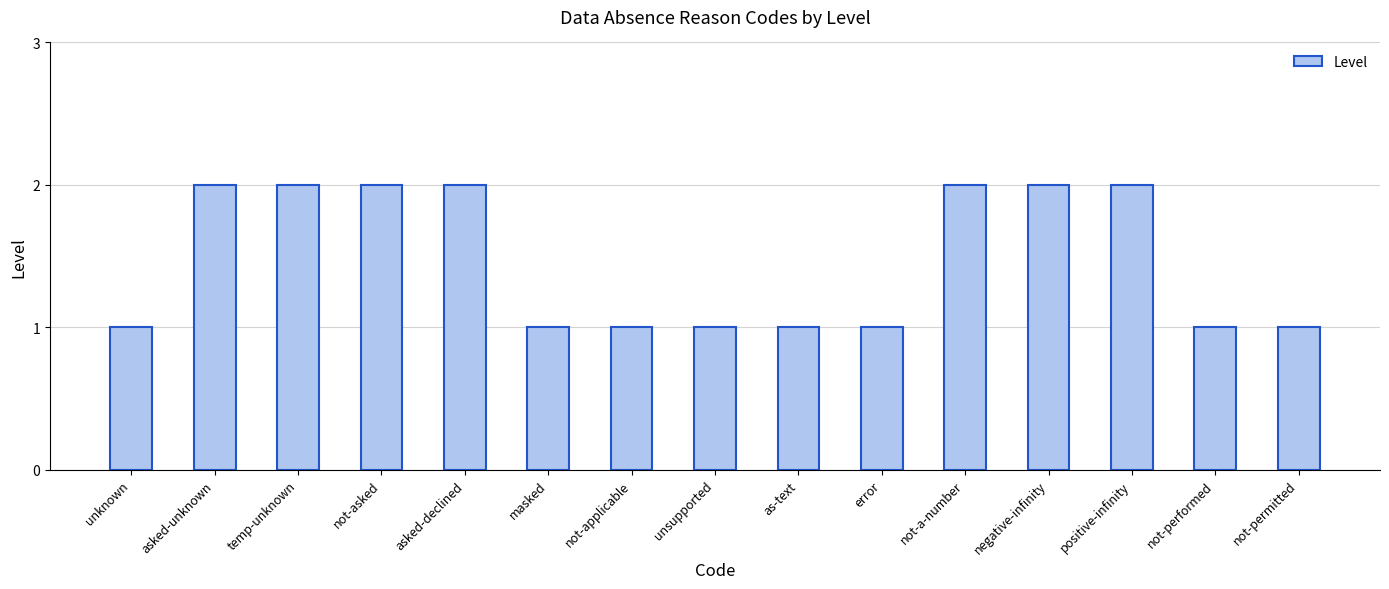

Reading left to right, extract all data points from this chart.

unknown=1	asked-unknown=2	temp-unknown=2	not-asked=2	asked-declined=2	masked=1	not-applicable=1	unsupported=1	as-text=1	error=1	not-a-number=2	negative-infinity=2	positive-infinity=2	not-performed=1	not-permitted=1